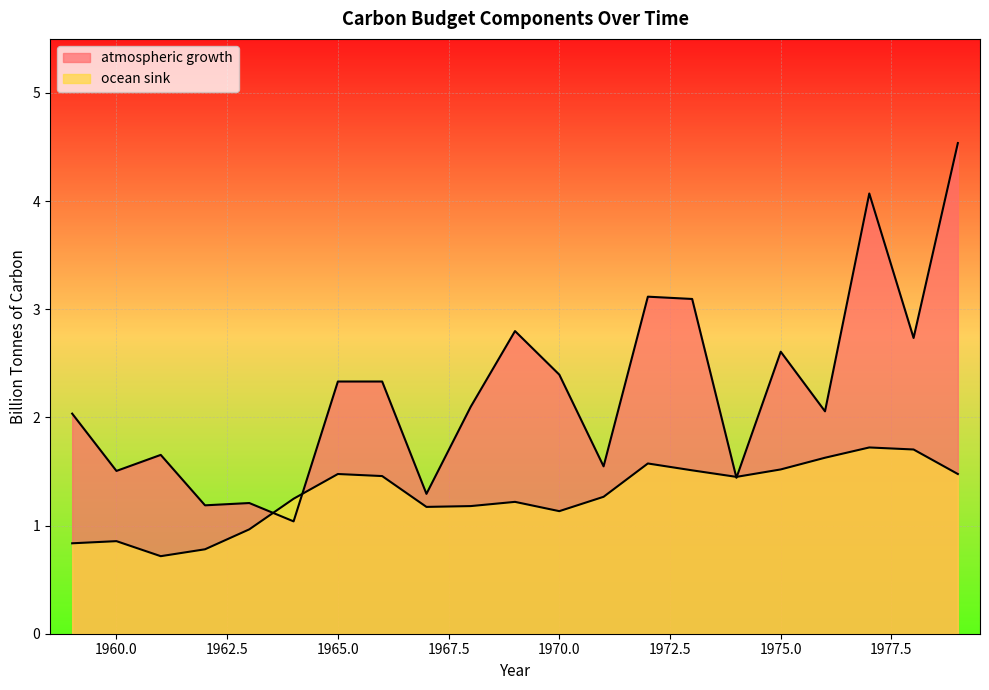

Is the value of ocean sink at 1971 greater than the value of atmospheric growth at 1976?

No